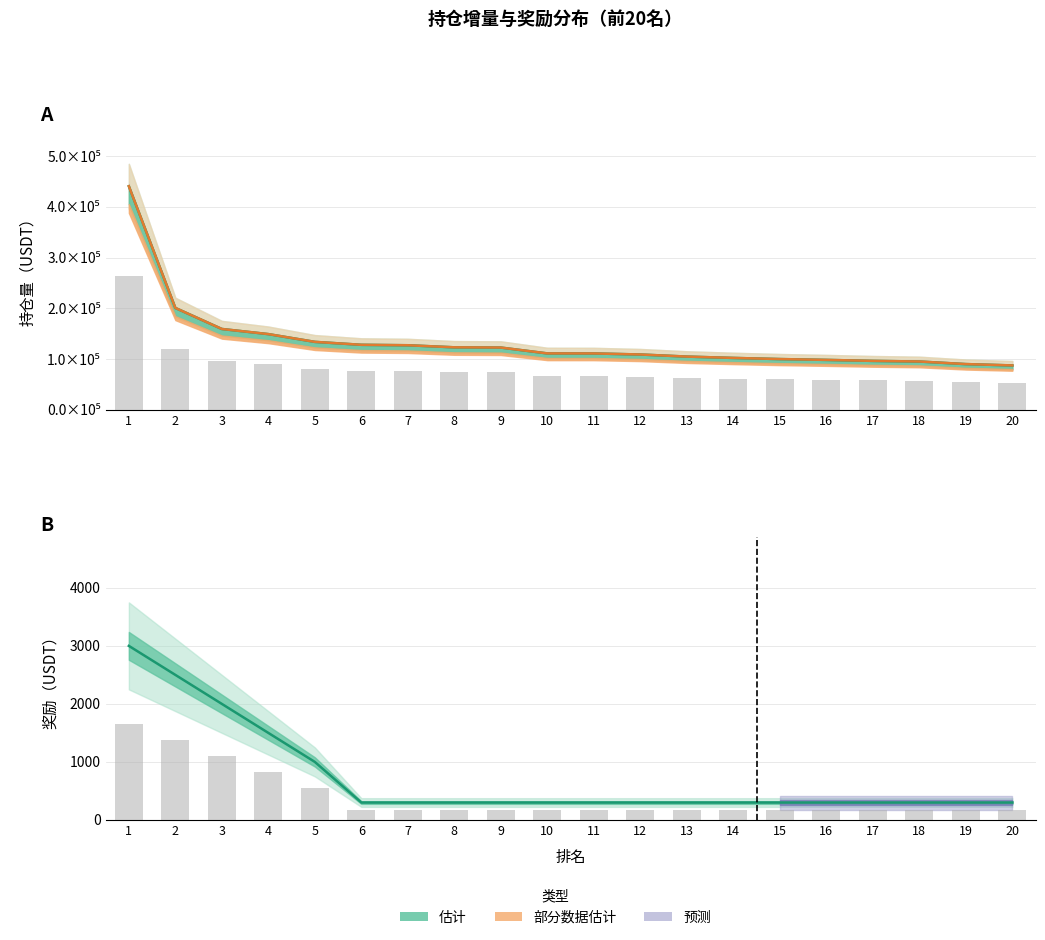

Reading right to left, list all the values displayed in this chart.

6月20日快照: 87452.9	90102.8	95179.5	96432.2	98368.4	100000.0	102254.3	104887.6	109013.1	111066.9	111144.9	122687.5	123158.1	127233.0	128107.3	133900.5	149198.0	159315.8	200796.3	440721.0
持仓增量: 87452.9	90102.8	95179.5	96432.2	98368.4	100000.0	102254.3	104887.6	109013.1	111066.9	111144.9	122687.5	123158.1	127233.0	128107.3	133900.5	149198.0	159315.8	200796.3	440721.0
第一阶段奖励: 300.0	300.0	300.0	300.0	300.0	300.0	300.0	300.0	300.0	300.0	300.0	300.0	300.0	300.0	300.0	1000.0	1500.0	2000.0	2500.0	3000.0